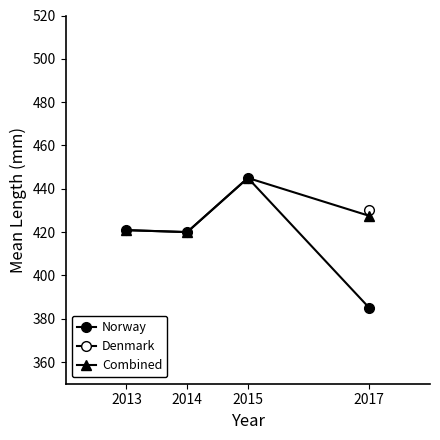

Where is the first local maximum for Norway?

2015